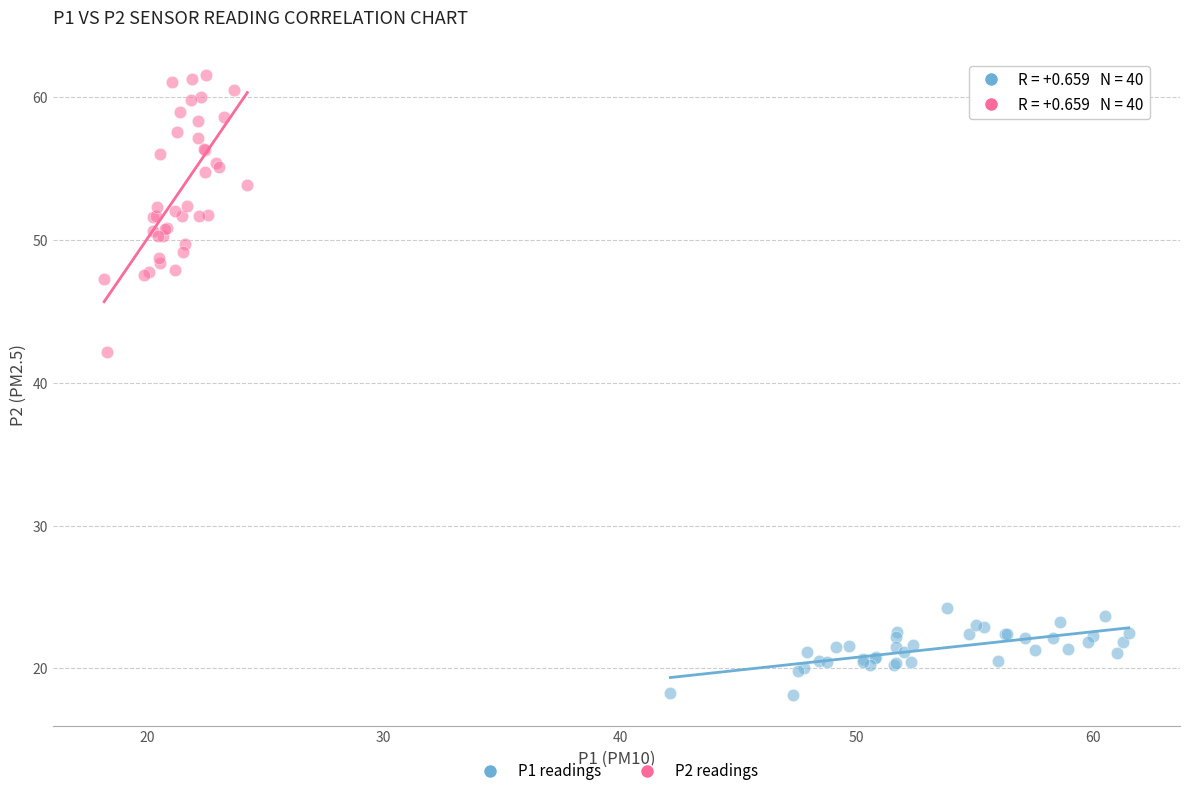

Which series has the largest Y range (max minus min)?

P2 readings